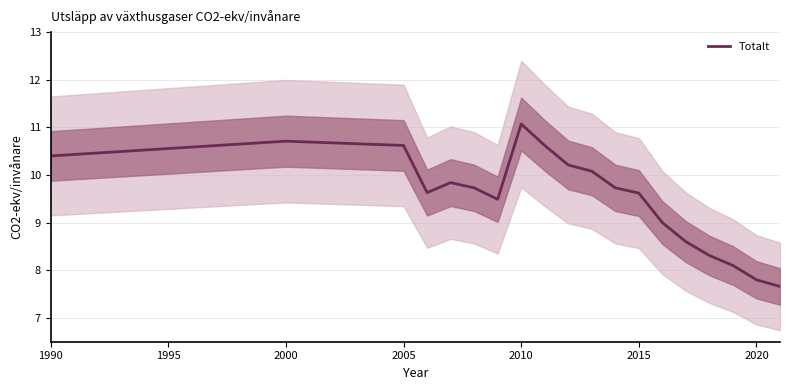

True or false: Totalt has a value of 11.1 at 2010.

True